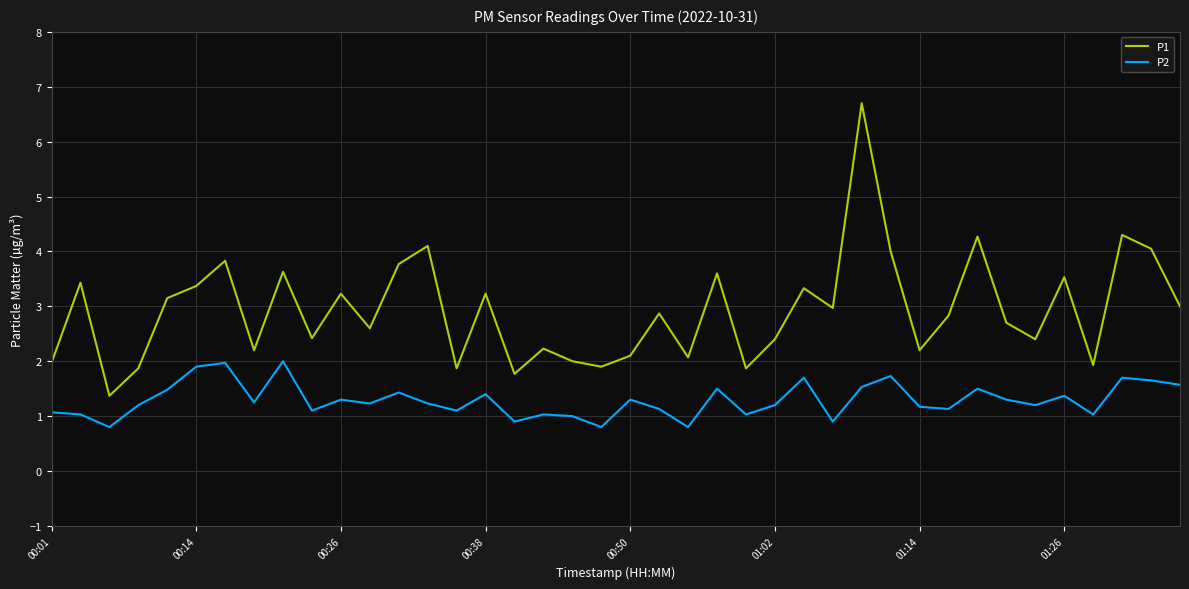

What are all the series names shown in the legend?

P1, P2